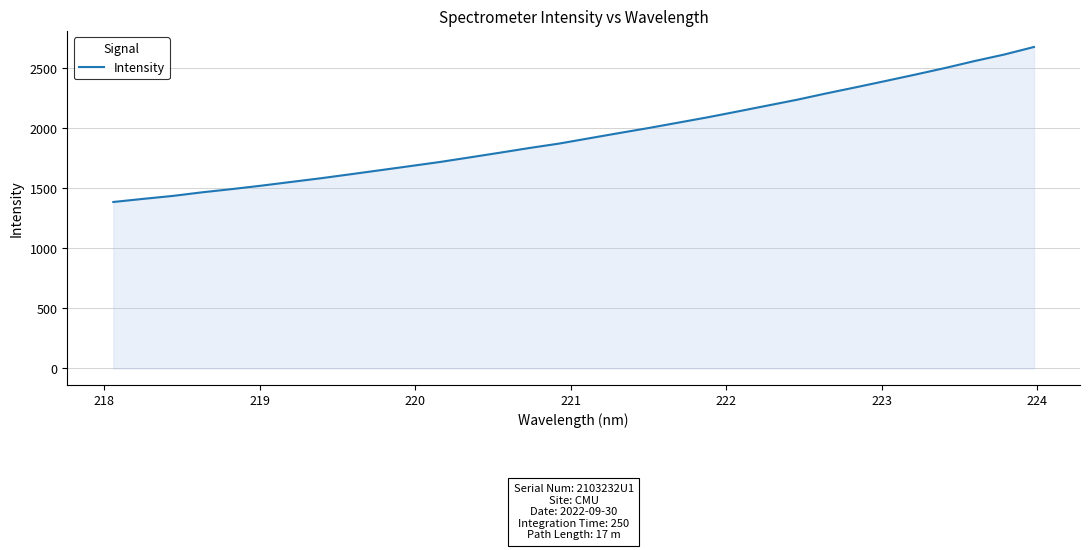

How many distinct data groups are displayed?

1